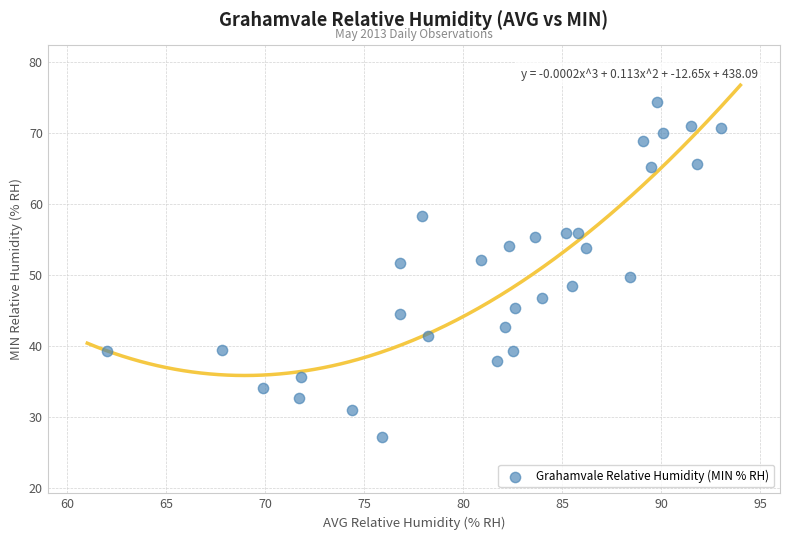

What is the range of Y values (max minus min)?

47.1